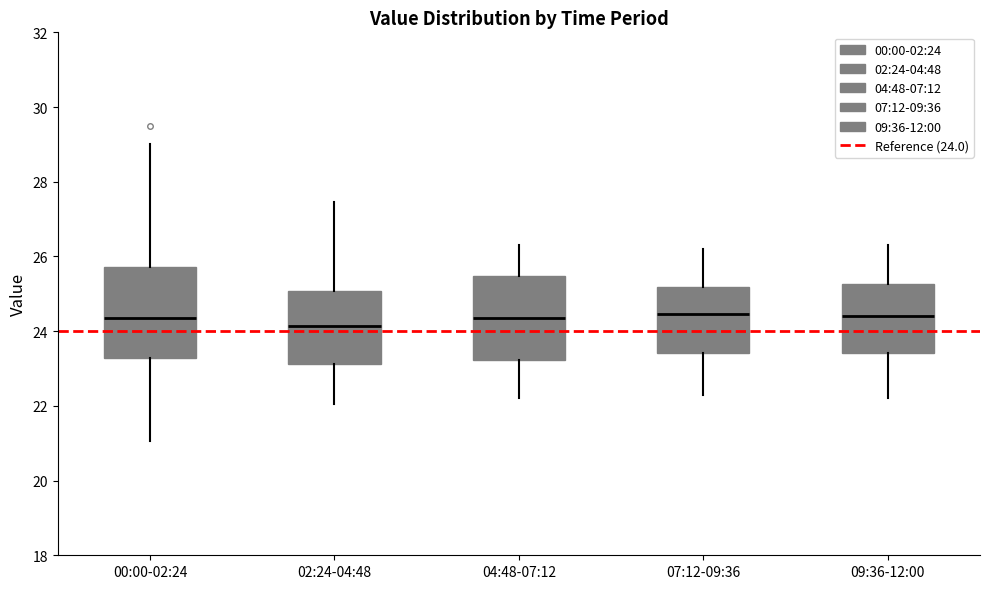

Where is the lower edge of the box for 00:00-02:24 on the y-axis? The values are not printed on the chart, so give them approximately, as read against the axis.

23.2